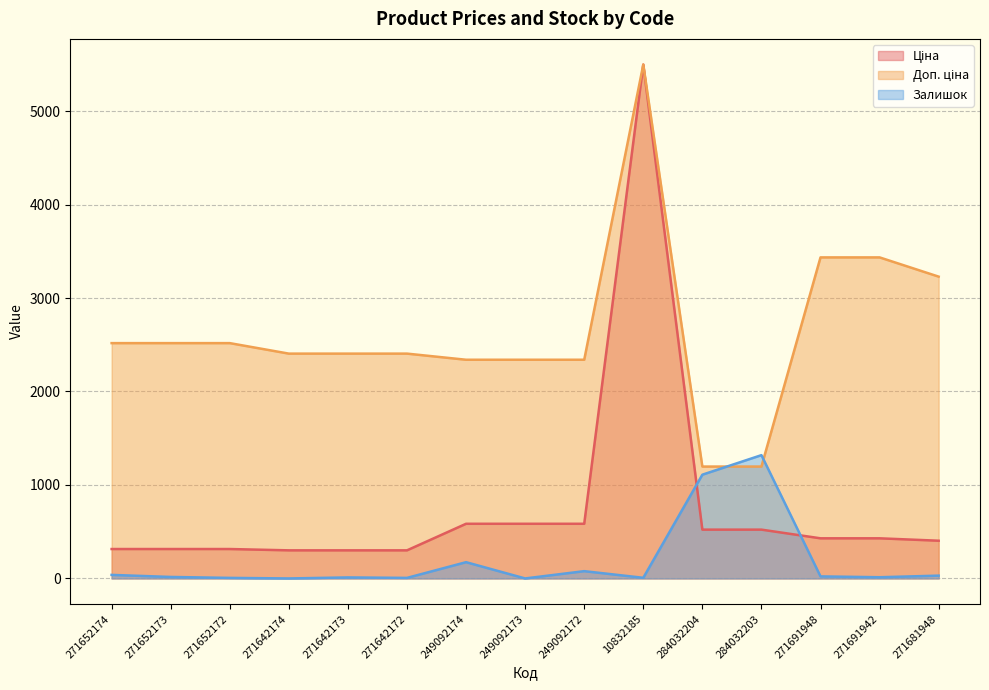

What is the label of the 7th point from the left?

249092174